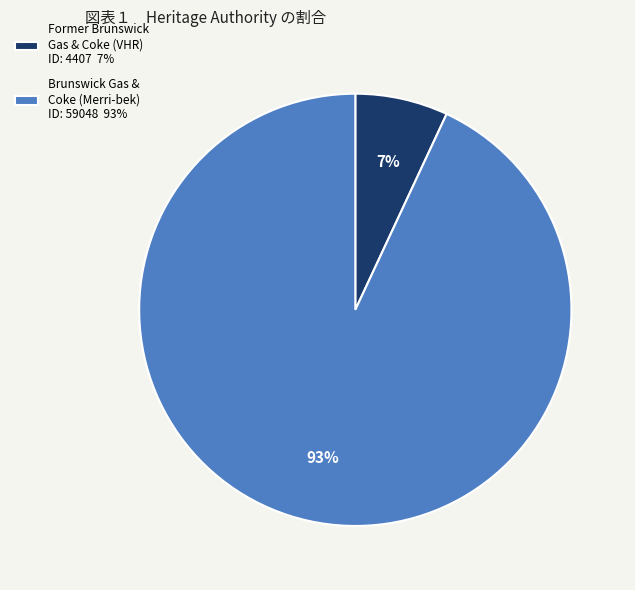

Which slice is the largest?

Brunswick Gas & Coke (Merri-bek) ID: 59048 93%